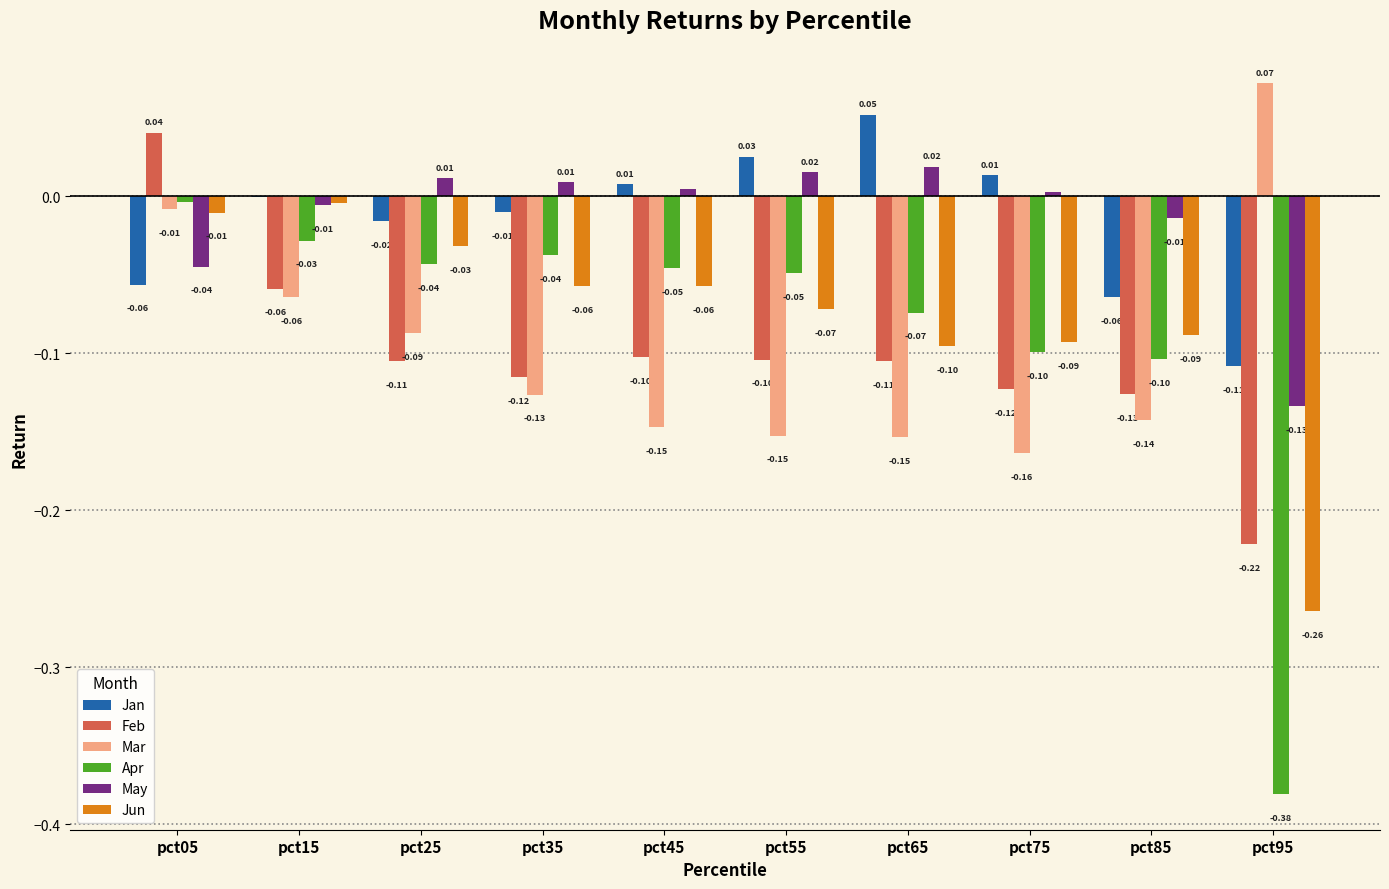

Which series has the largest range (max minus min)?

Apr